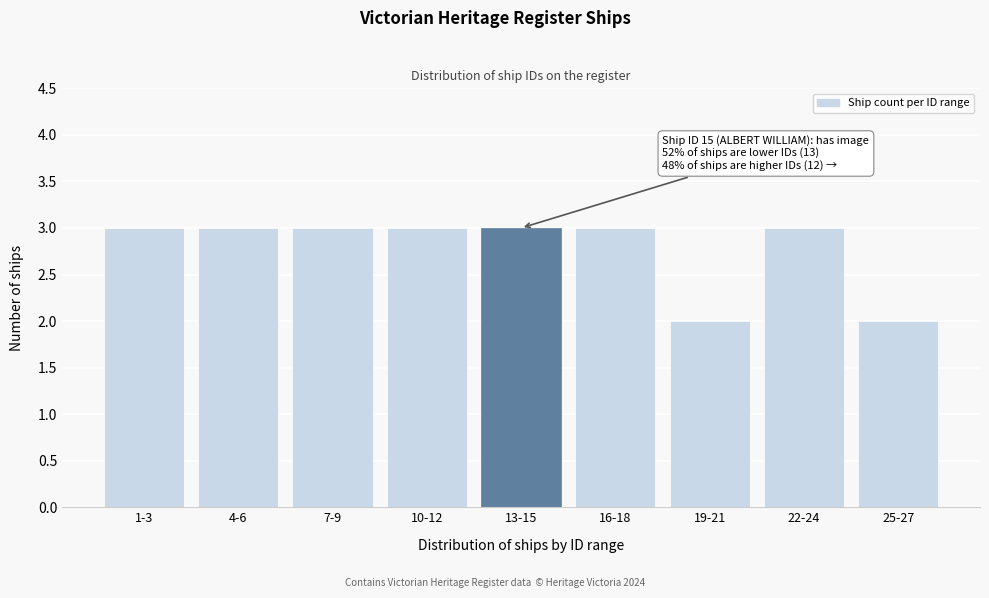

Reading left to right, what are all the values shown in this chart?

1-3=3	4-6=3	7-9=3	10-12=3	13-15=3	16-18=3	19-21=2	22-24=3	25-27=2